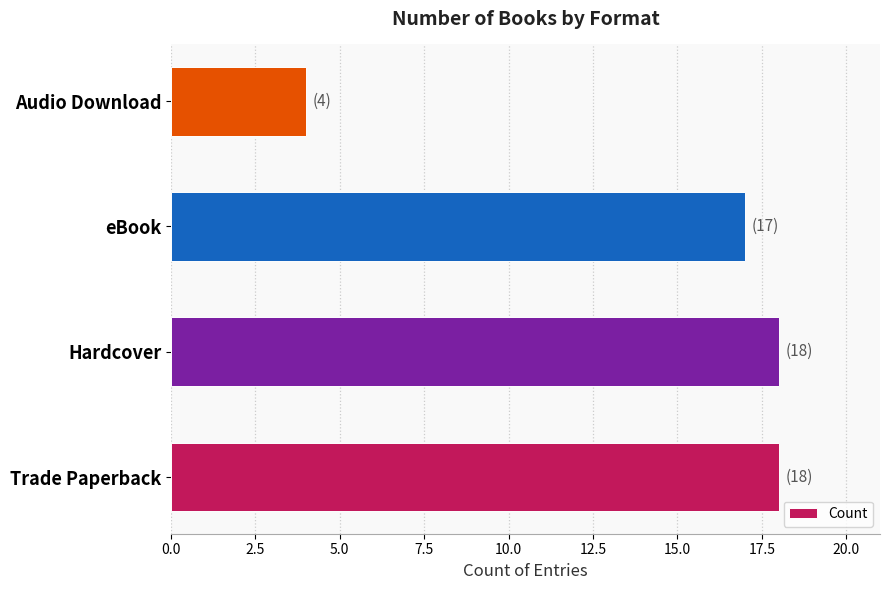

How many data points are less than 18?

2